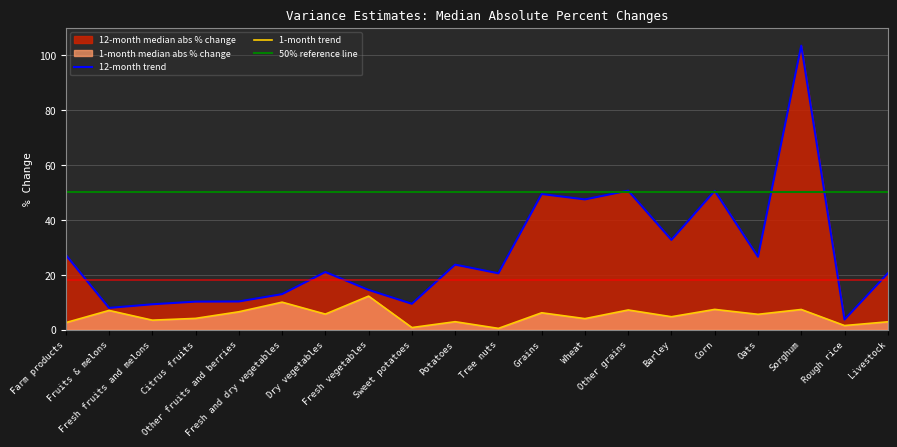

Reading right to left, transcribe all the data shown in this chart.

1-month median abs % change: 2.9	1.5	7.4	5.6	7.4	4.7	7.2	4.0	6.2	0.5	2.9	0.8	12.2	5.7	10.0	6.5	4.1	3.5	7.0	2.6
12-month median abs % change: 20.5	3.7	103.4	26.6	50.5	32.7	50.6	47.4	49.4	20.5	23.7	9.4	14.5	21.0	12.9	10.3	10.2	9.2	7.9	27.2